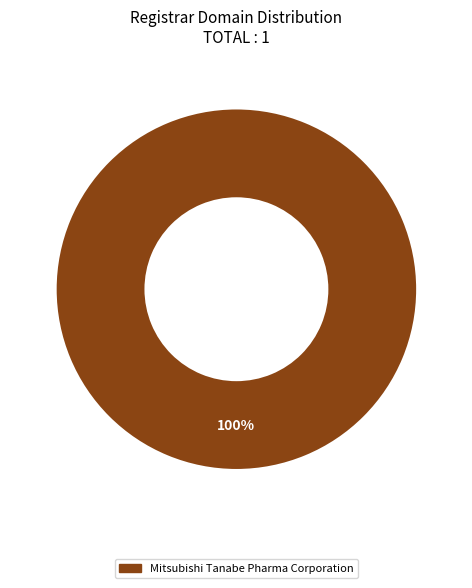

Is there any slice that represents more than half of the pie?

Yes